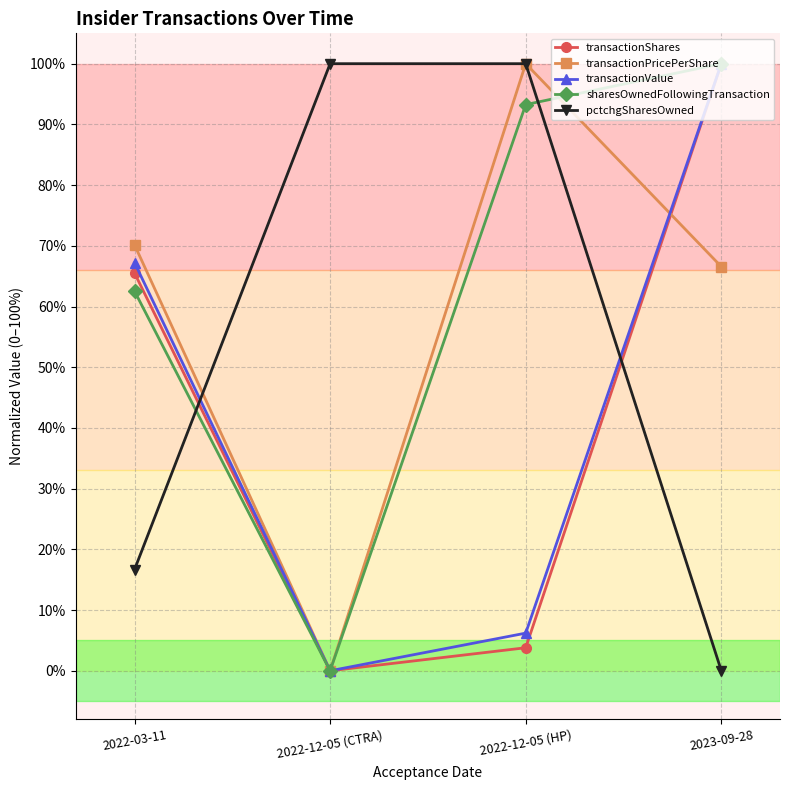

What is the total value across all series at 2022-12-05 (HP)?

303.3